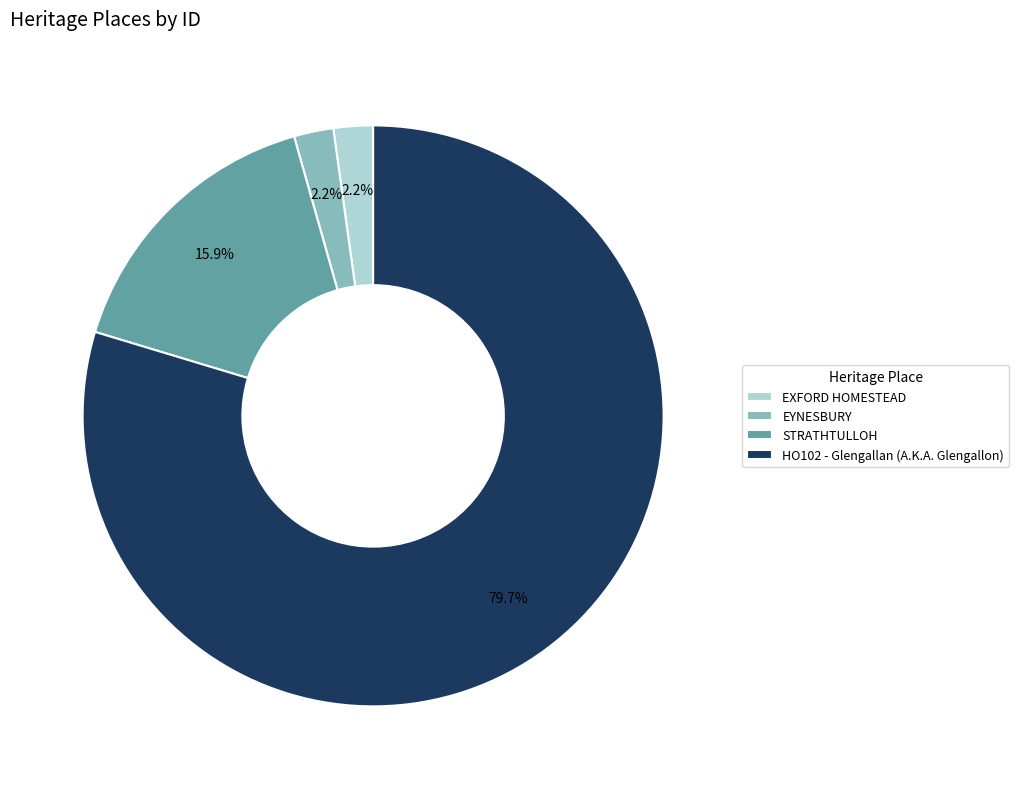

What is the ratio of the value at HO102 - Glengallan (A.K.A. Glengallon) to the value at STRATHTULLOH?

5.0